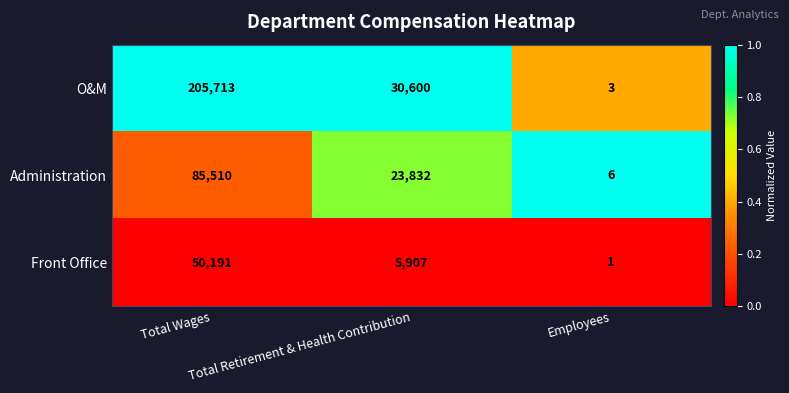

Count the Administration values in the range 6 to 85510.

3